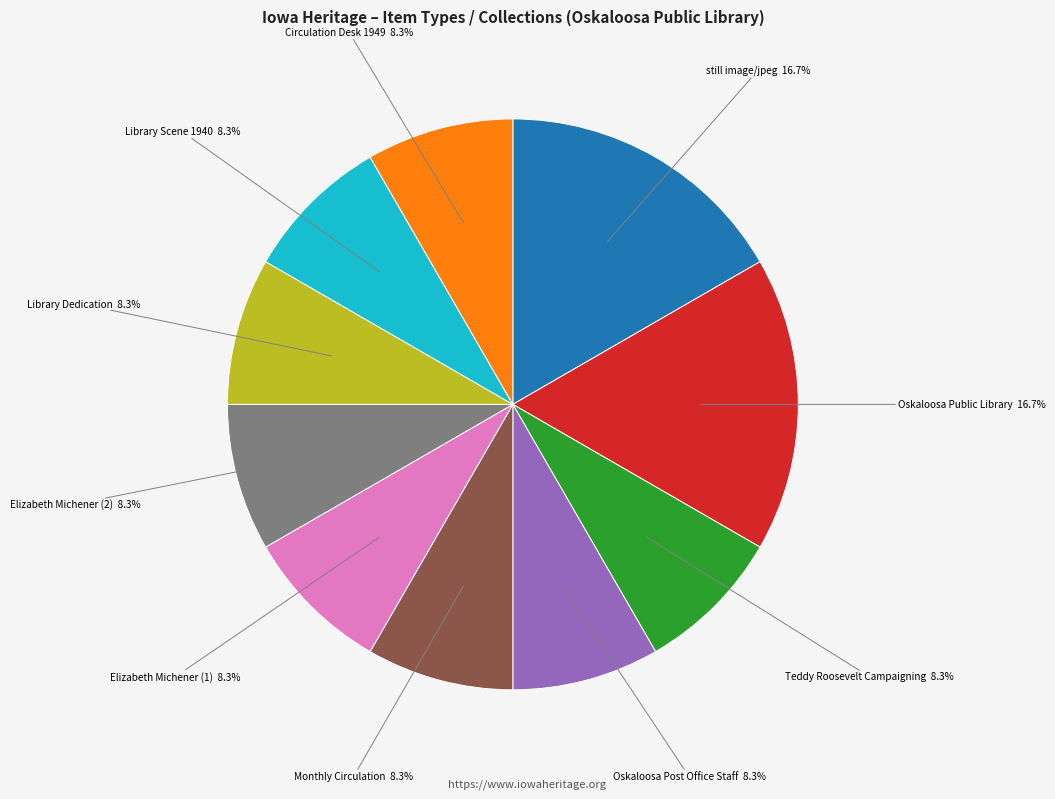

Is there any slice that represents more than half of the pie?

No